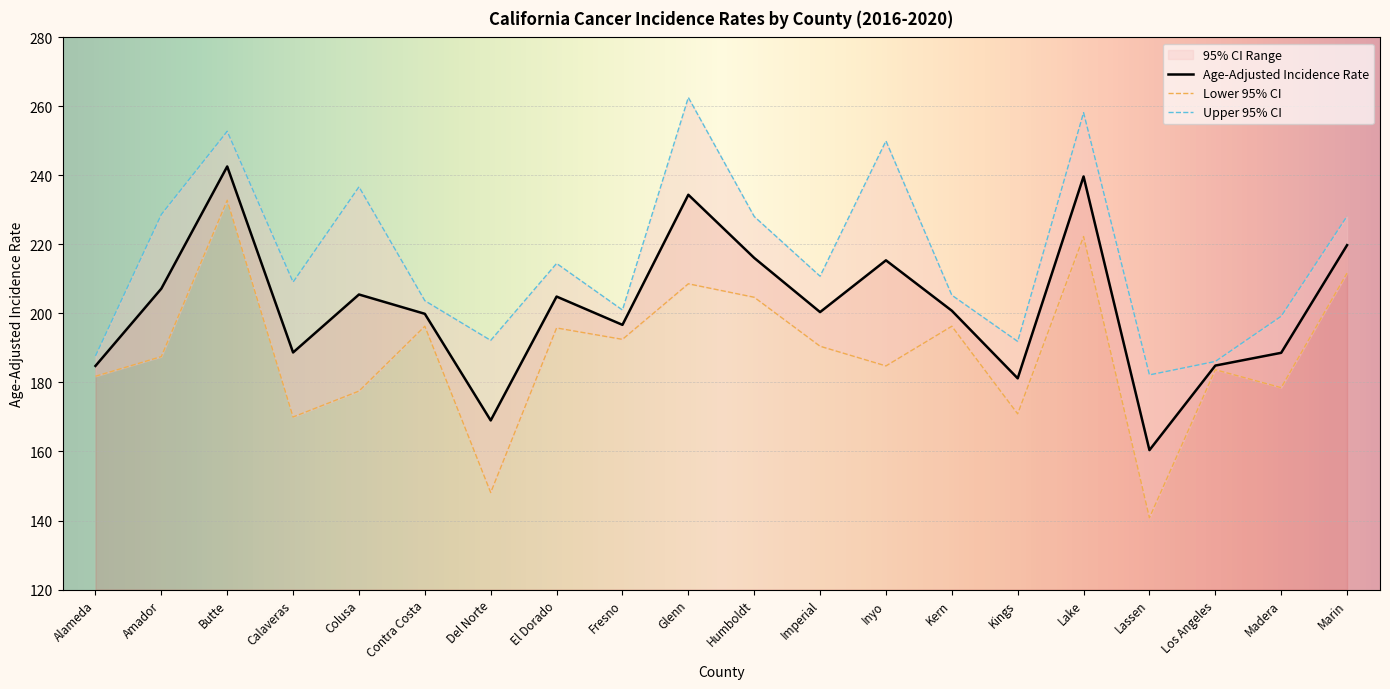

Which series has the largest range (max minus min)?

Lower 95% CI